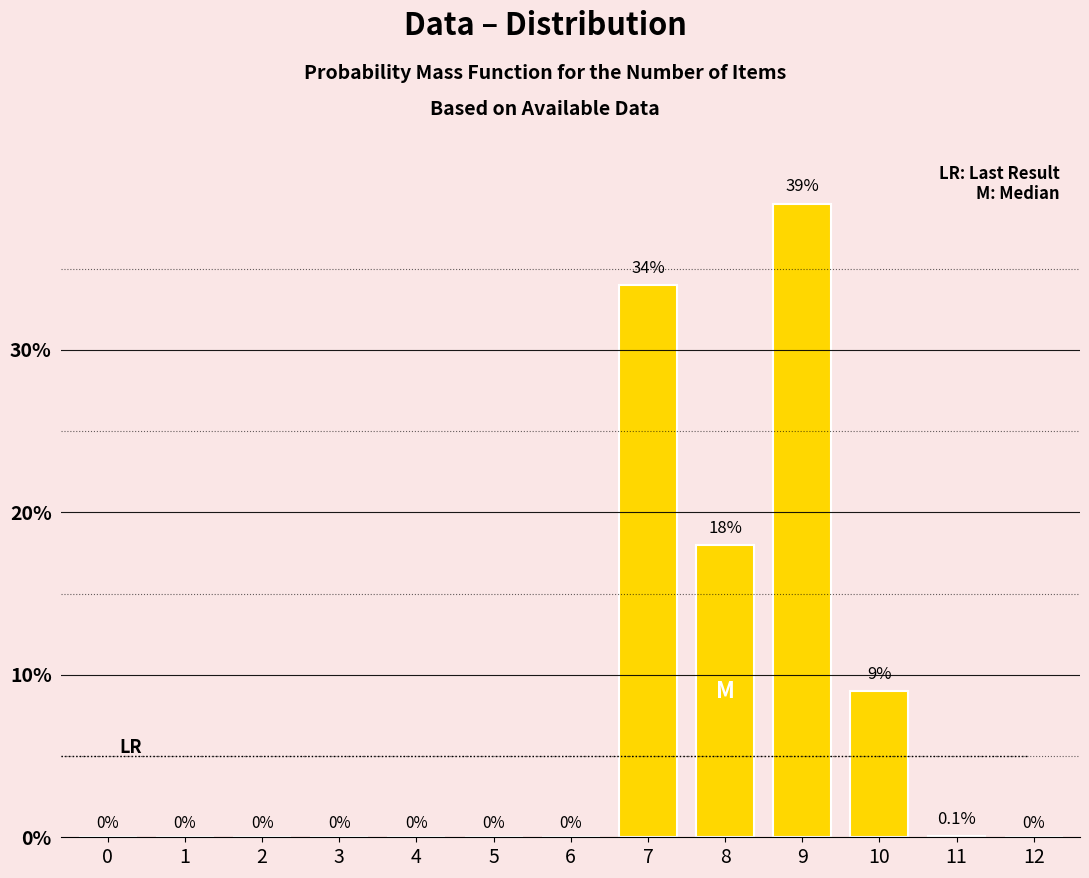

Reading right to left, what are all the values shown in this chart?

12=0.0	11=0.1	10=9.0	9=39.0	8=18.0	7=34.0	6=0.0	5=0.0	4=0.0	3=0.0	2=0.0	1=0.0	0=0.0